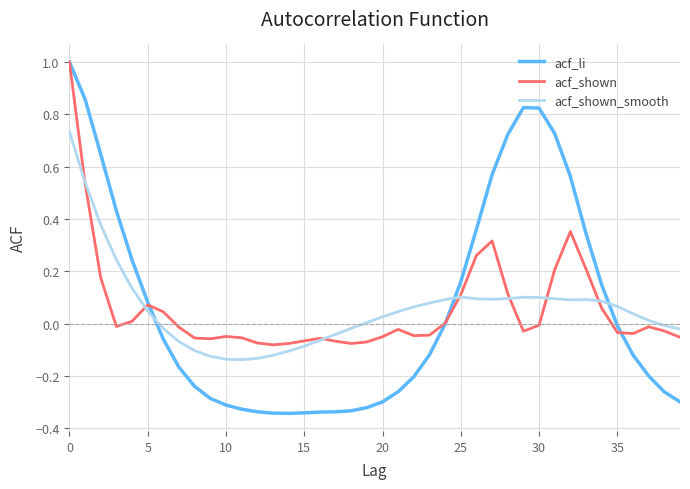

Which series has the largest range (max minus min)?

acf_li